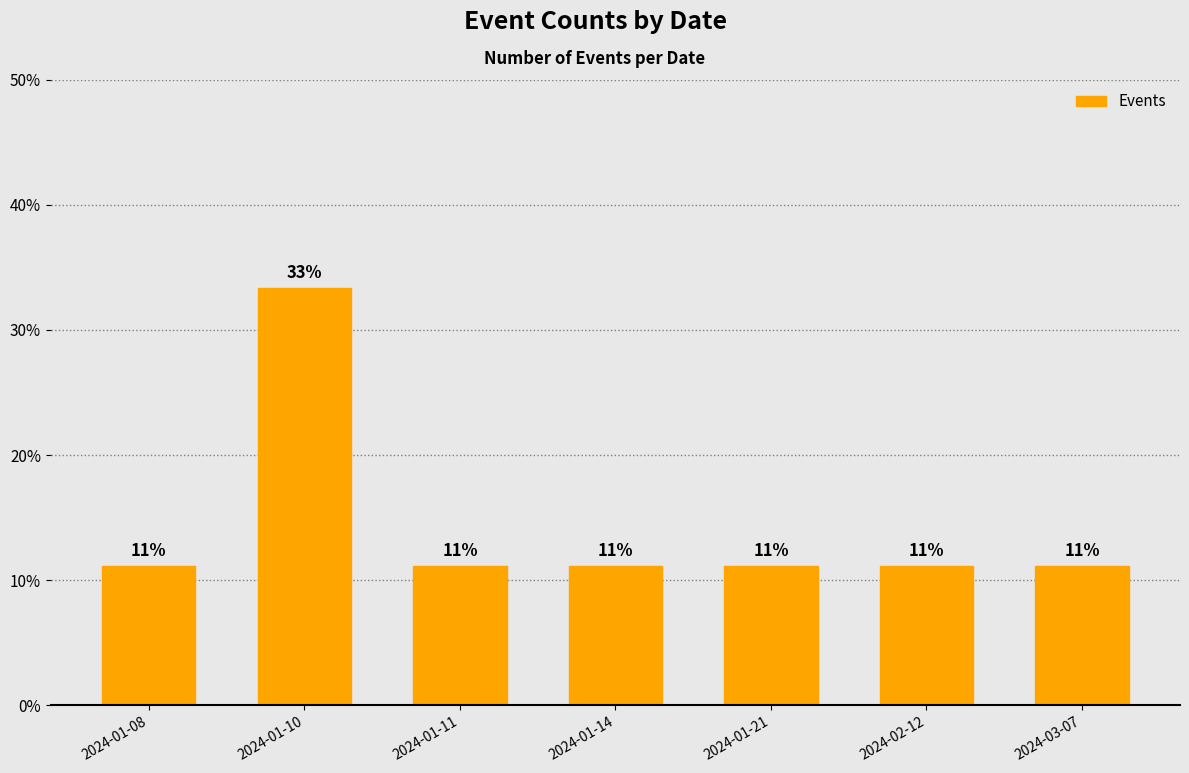

What is the label of the 4th bar from the right?

2024-01-14